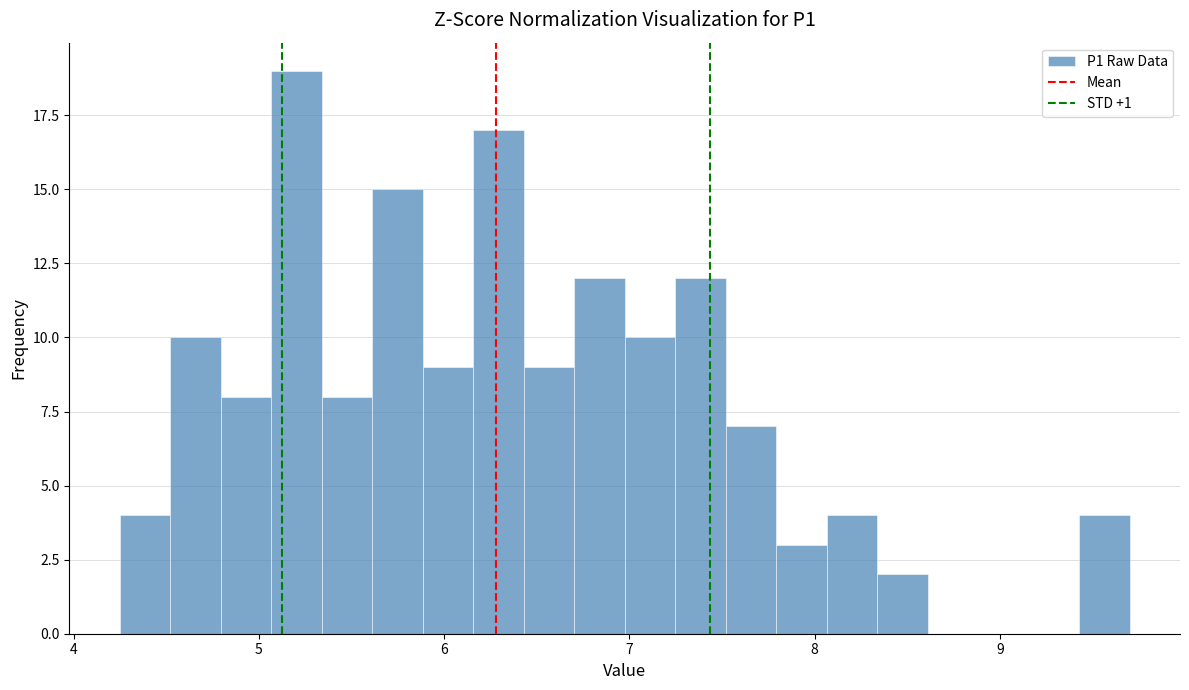

Read against the x-axis, roughly where is the centre of the tallest bar?

5.2